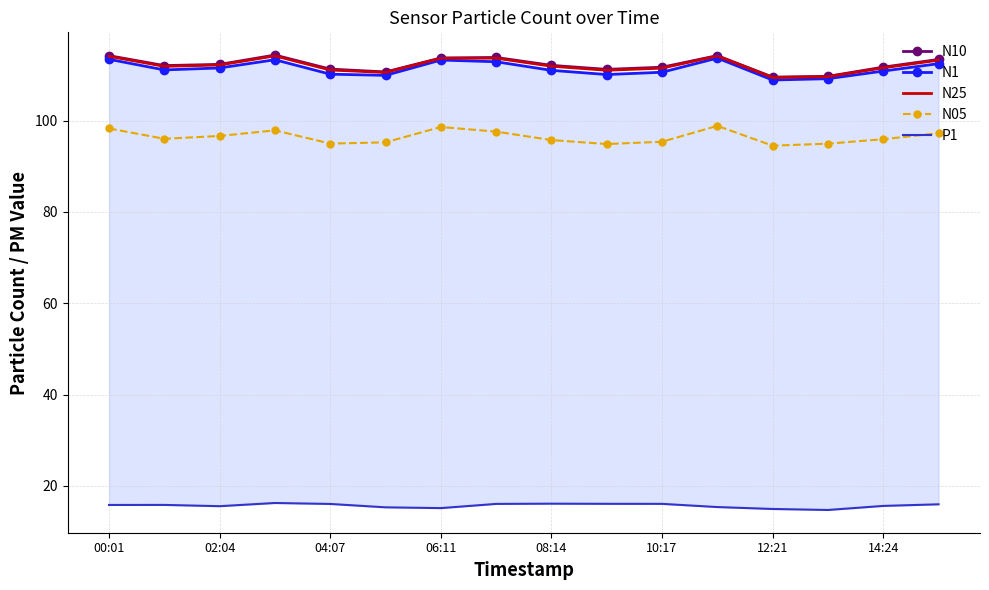

The value of N05 at 10:17 is 125.2. True or false?

False